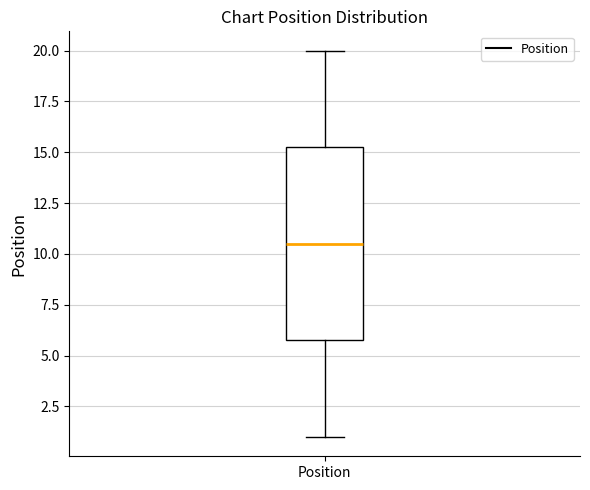

Where does the upper whisker of the box for Position end on the y-axis? The values are not printed on the chart, so give them approximately, as read against the axis.

20.0